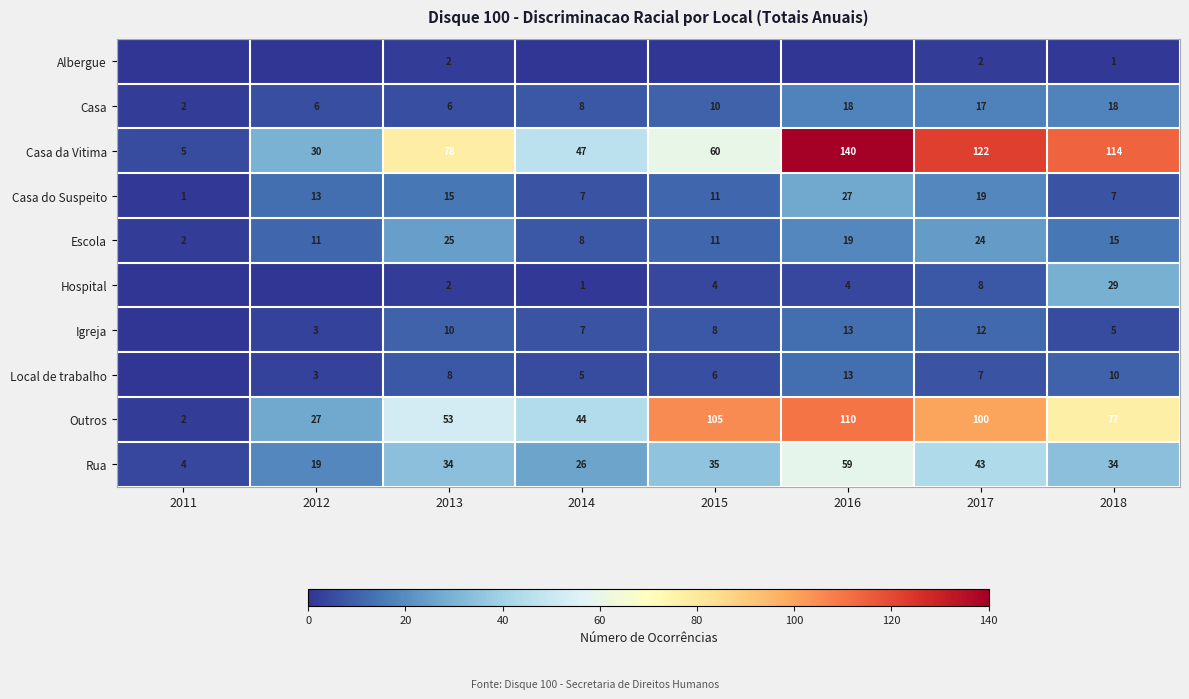

What is the minimum value for Outros?

2